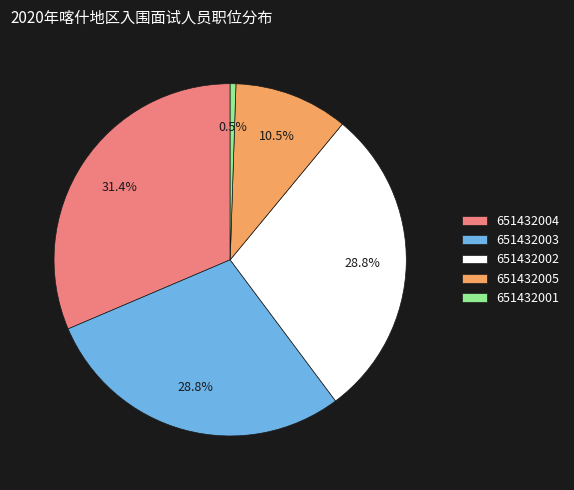

To the nearest percent, what percentage of the pie is 651432003?

29%